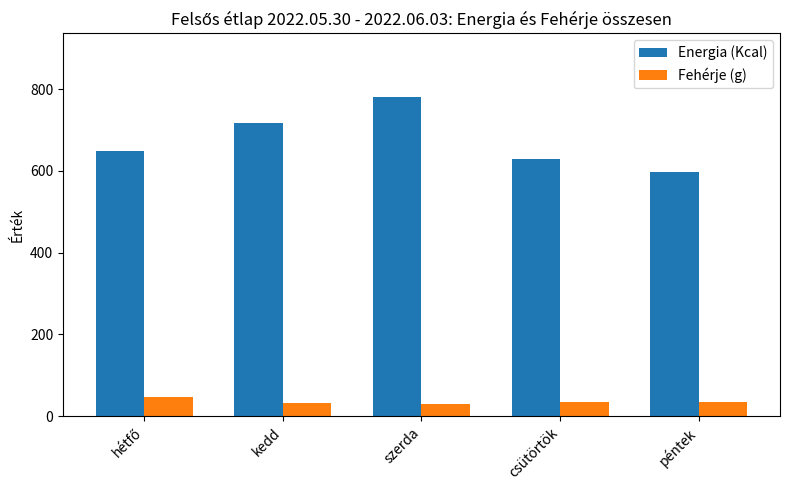

Which series has the largest total across all categories?

Energia (Kcal)